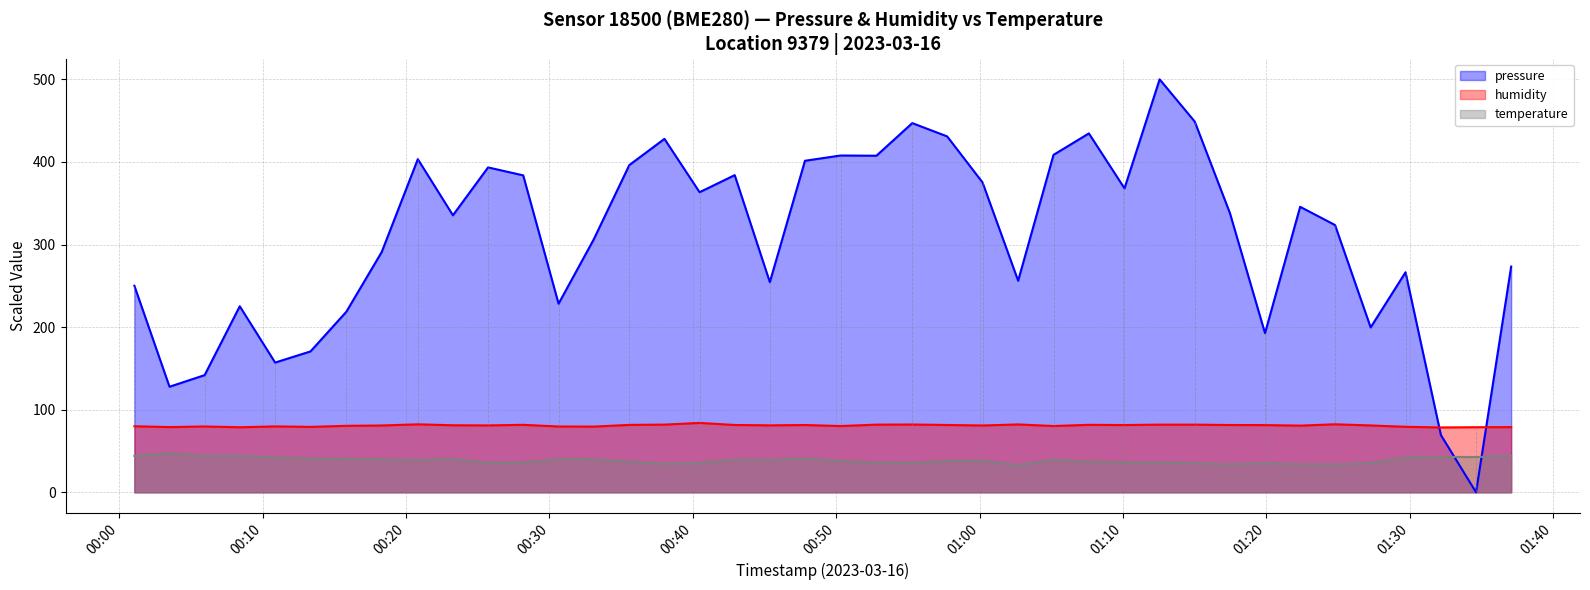

How many interior local valleys does the temperature series have?

10